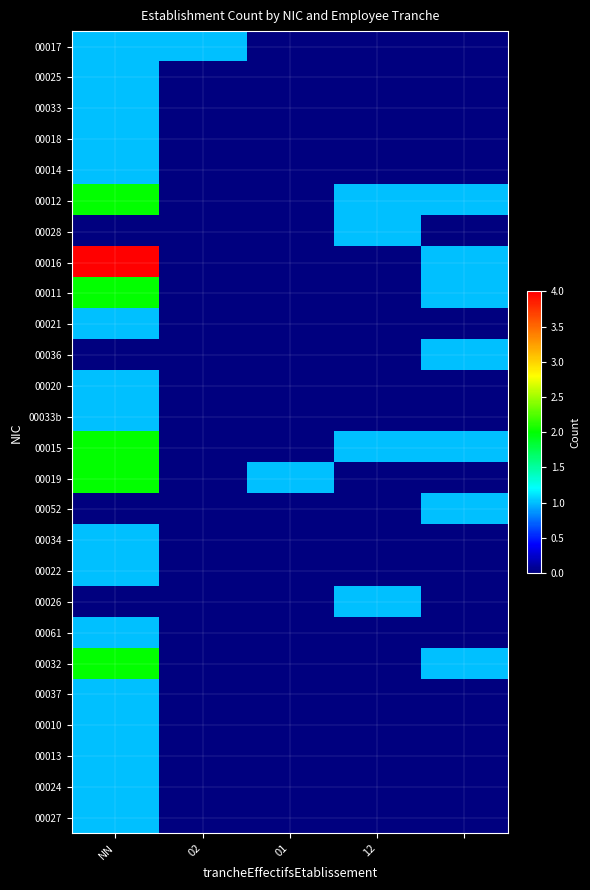

What is the greatest value displayed?

4